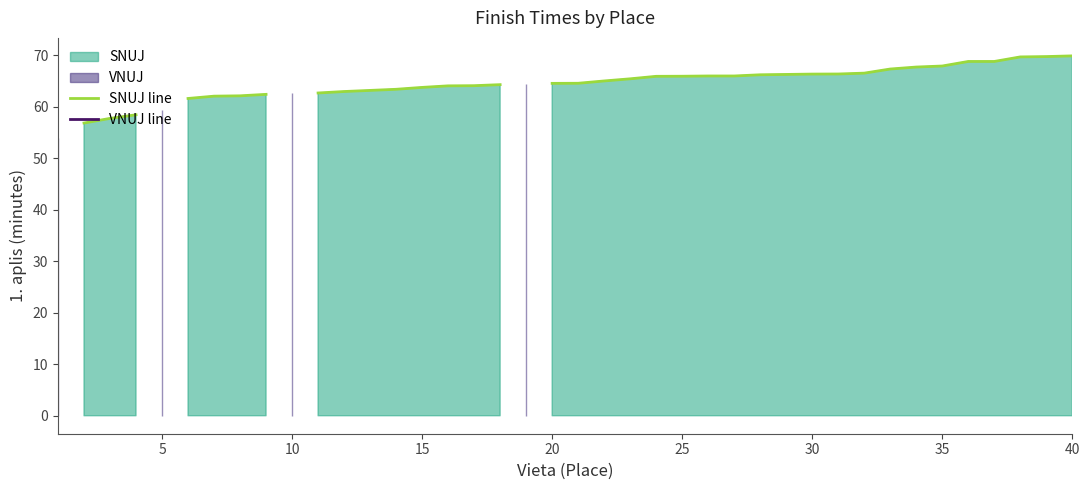

Count the SNUJ line values in the range 62 to 66.

19